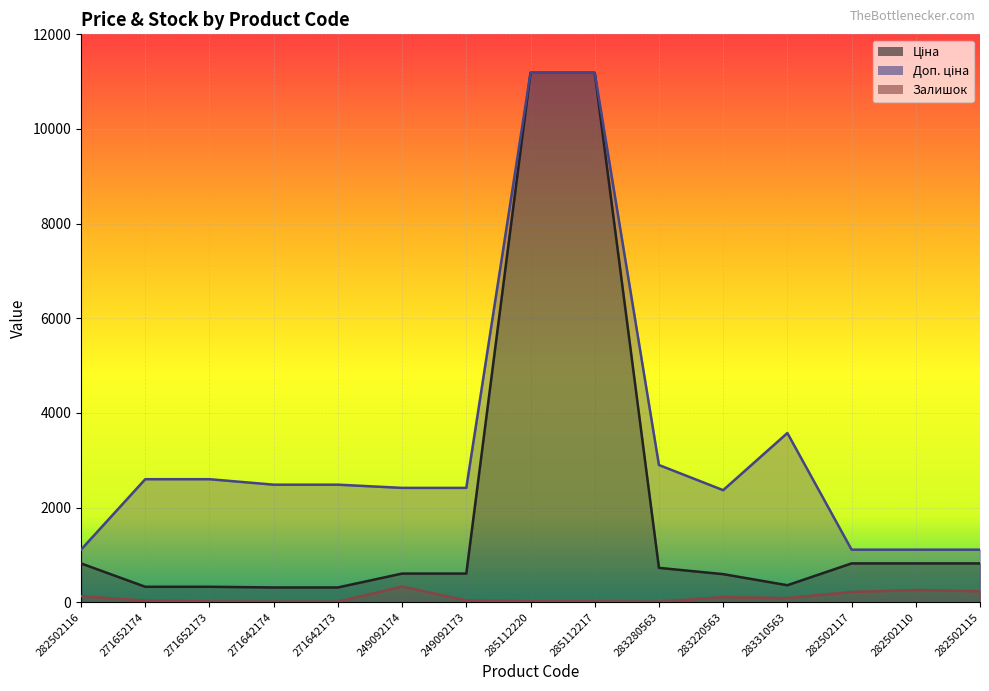

Rank the series at 282502110 from lowest to highest value.

Залишок, Ціна, Доп. ціна